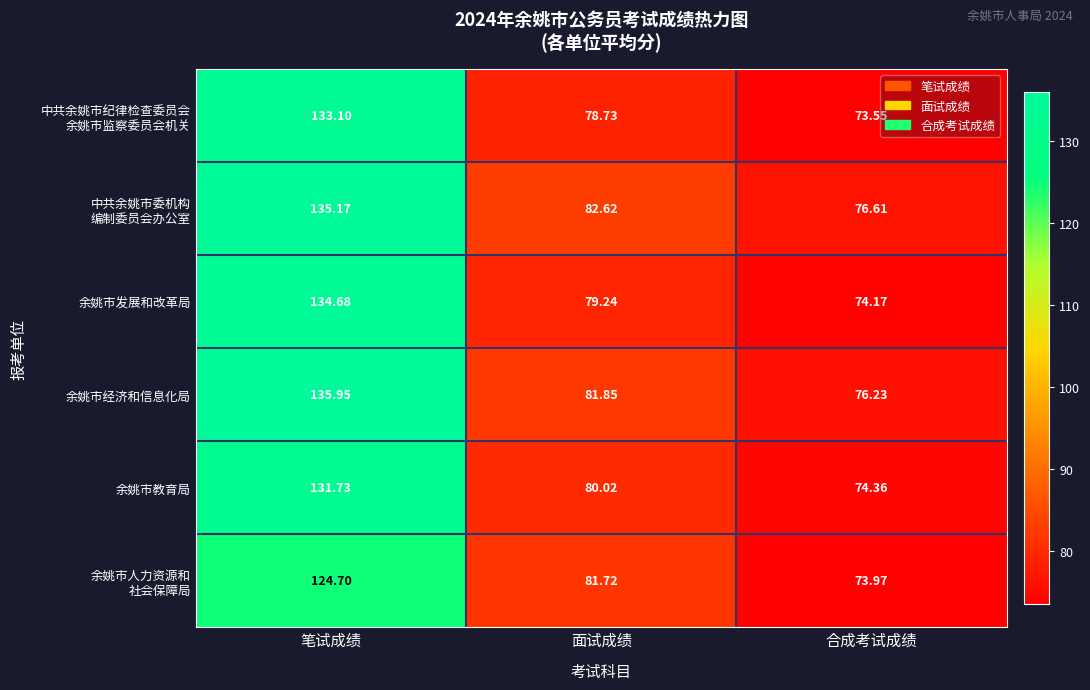

Where is 余姚市经济和信息化局 nearest to the value 106?

面试成绩